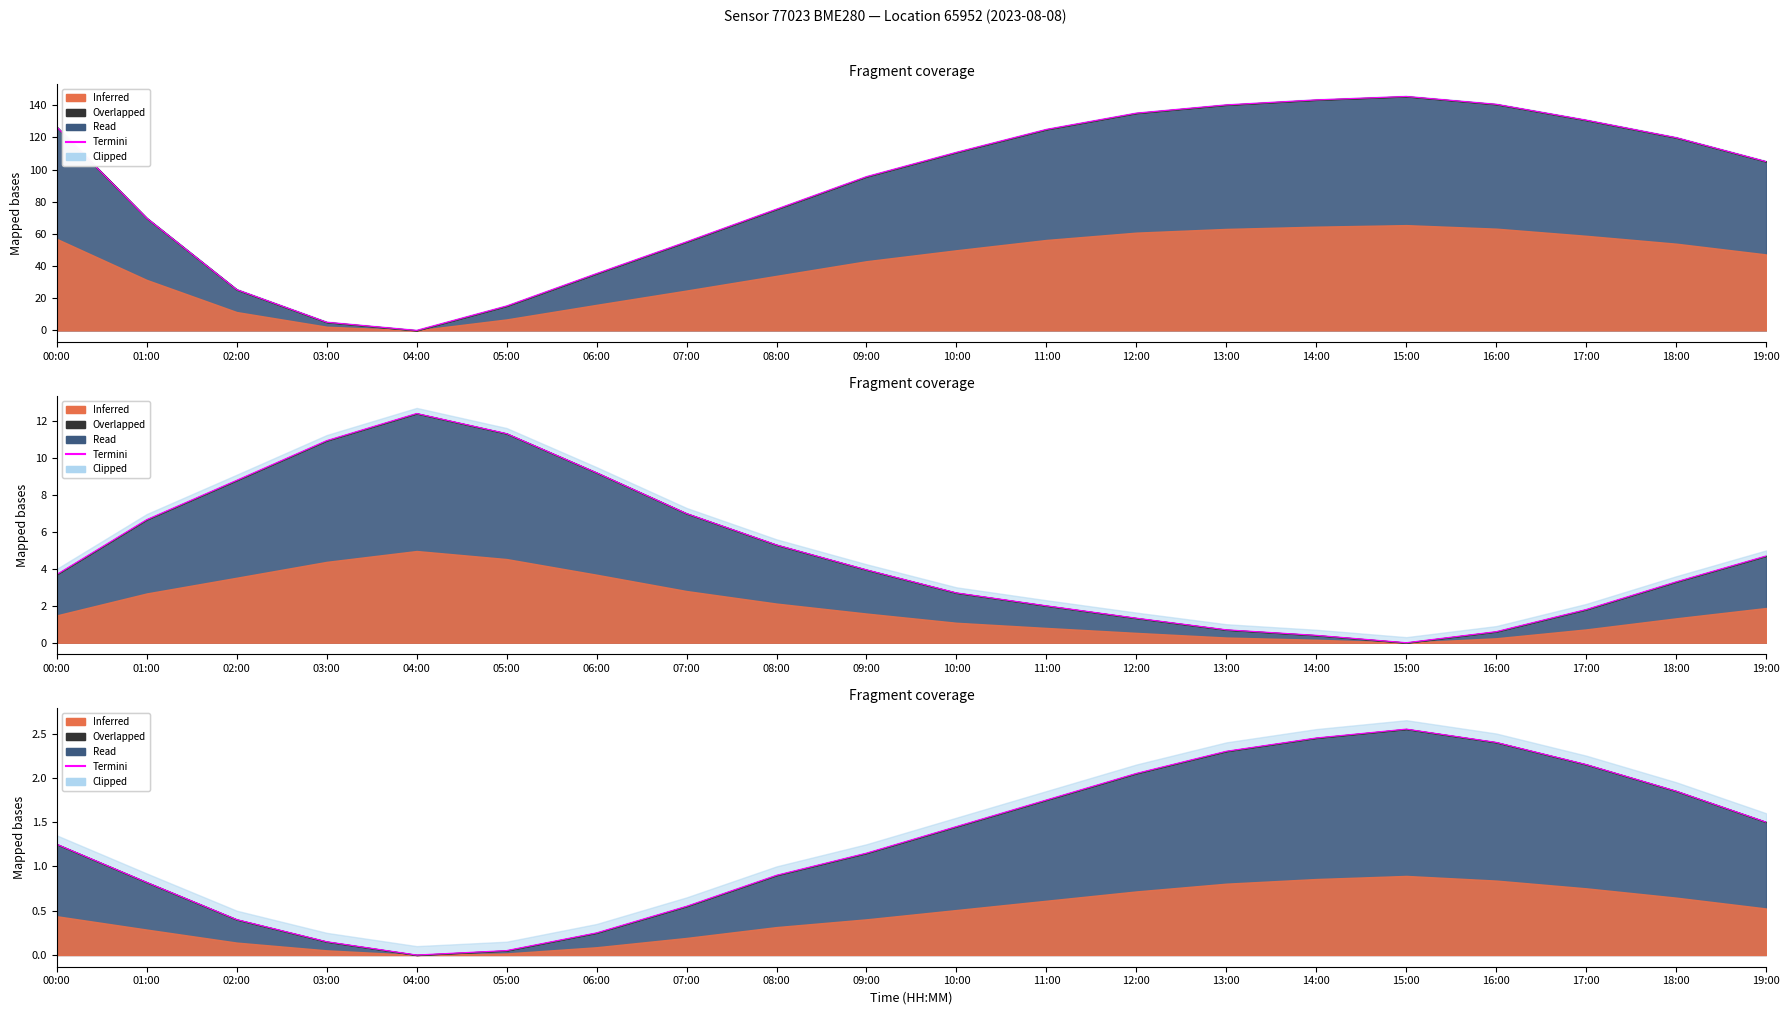

How many values are above zero?

19